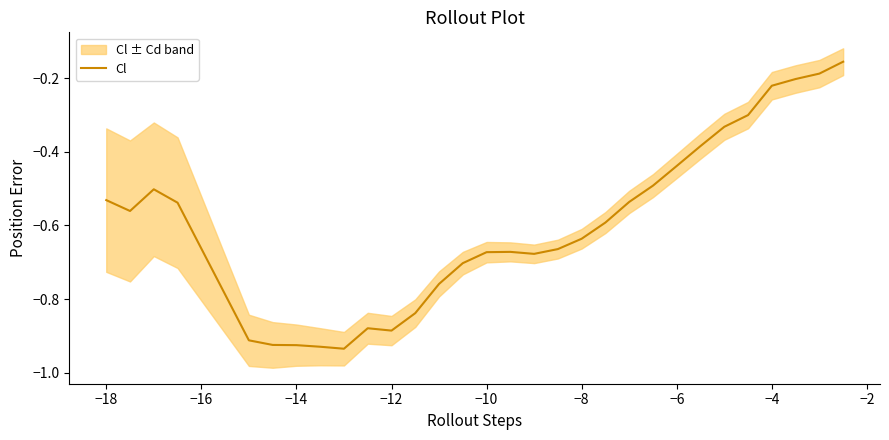

Does the chart display data point markers on the line(s)?

No